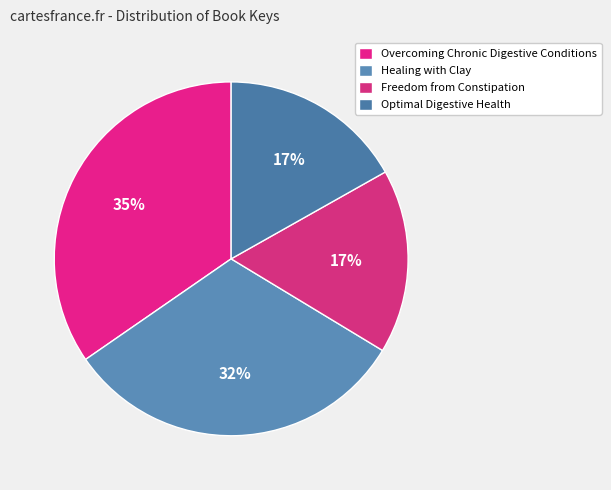

To the nearest percent, what is the difference between the largest and smallest slice percentages?

18%